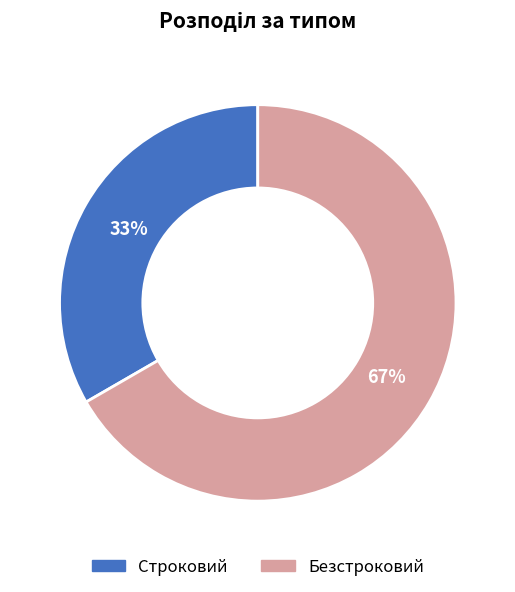

Do Строковий and Безстроковий together represent more than half of the pie?

Yes